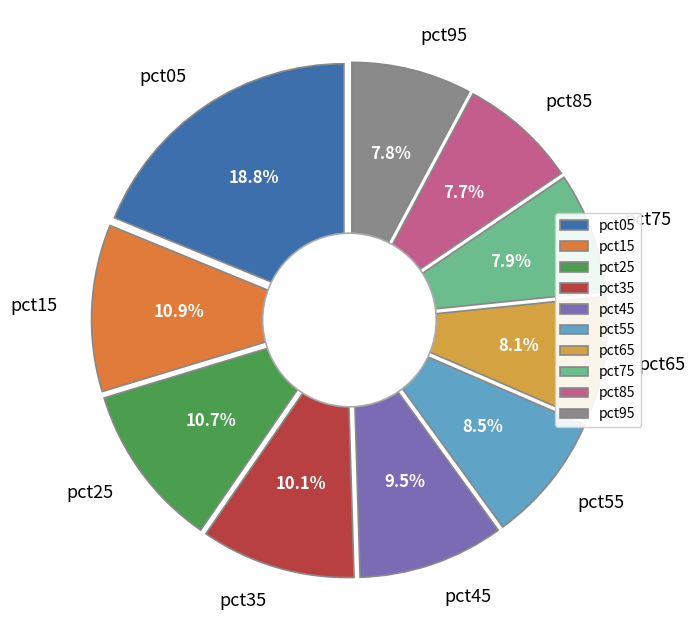

What percentage is the pct85 slice, to the nearest percent?

8%